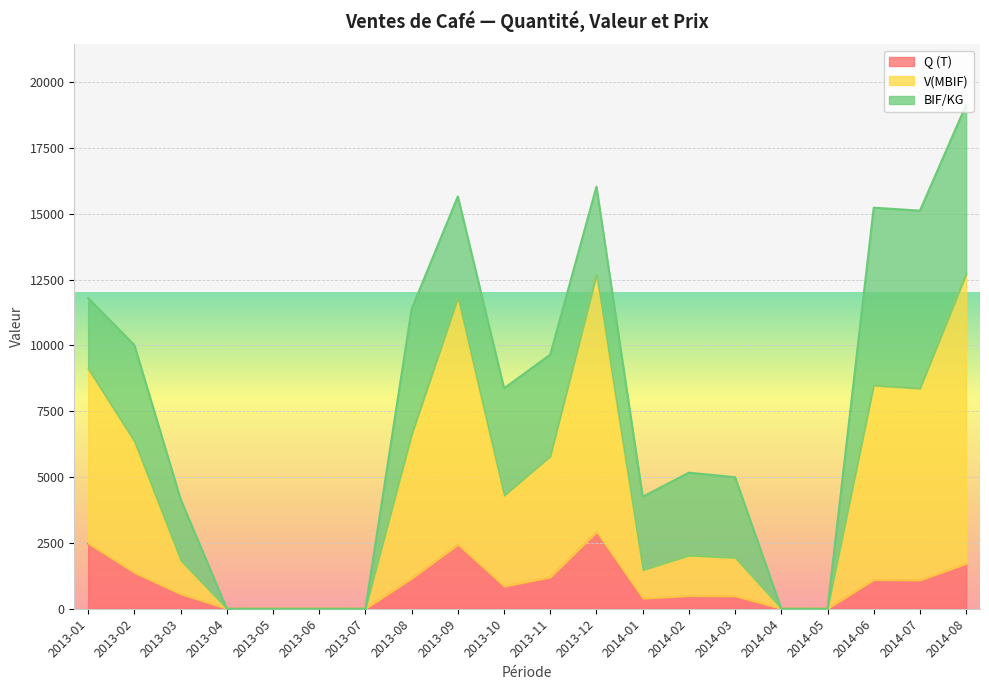

True or false: Q (T) and V(MBIF) cross at least once.

False